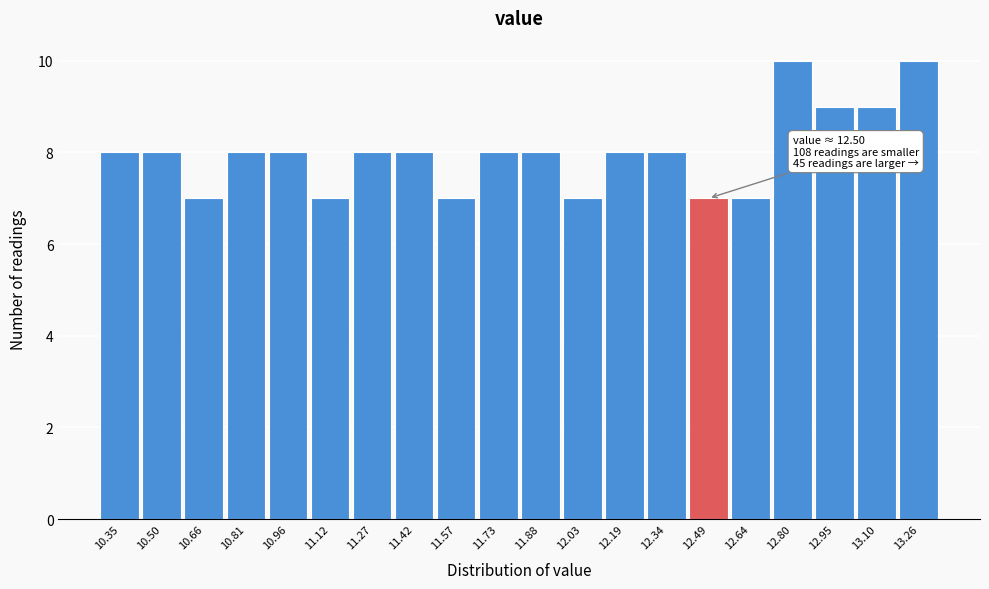

Reading right to left, list all the values displayed in this chart.

13.26=10	13.10=9	12.95=9	12.80=10	12.64=7	12.49=7	12.34=8	12.19=8	12.03=7	11.88=8	11.73=8	11.57=7	11.42=8	11.27=8	11.12=7	10.96=8	10.81=8	10.66=7	10.50=8	10.35=8